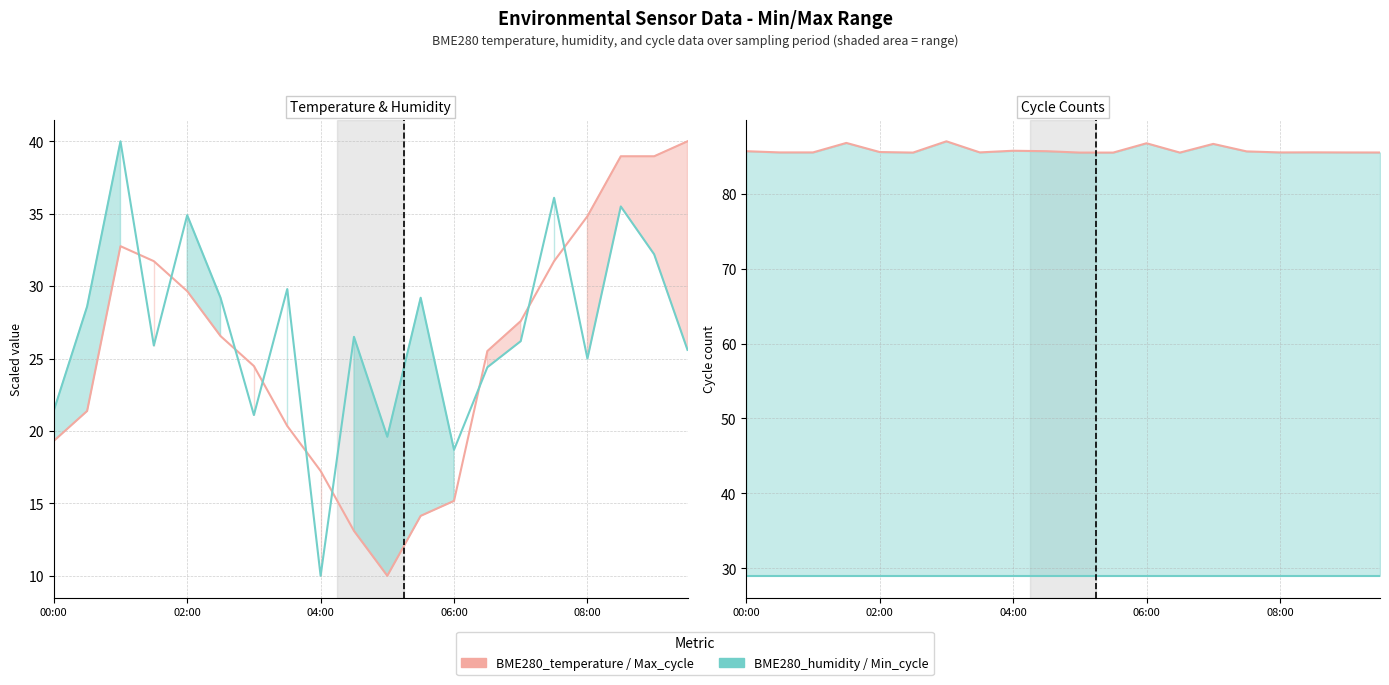

True or false: Min_cycle and Max_cycle intersect in this chart.

False